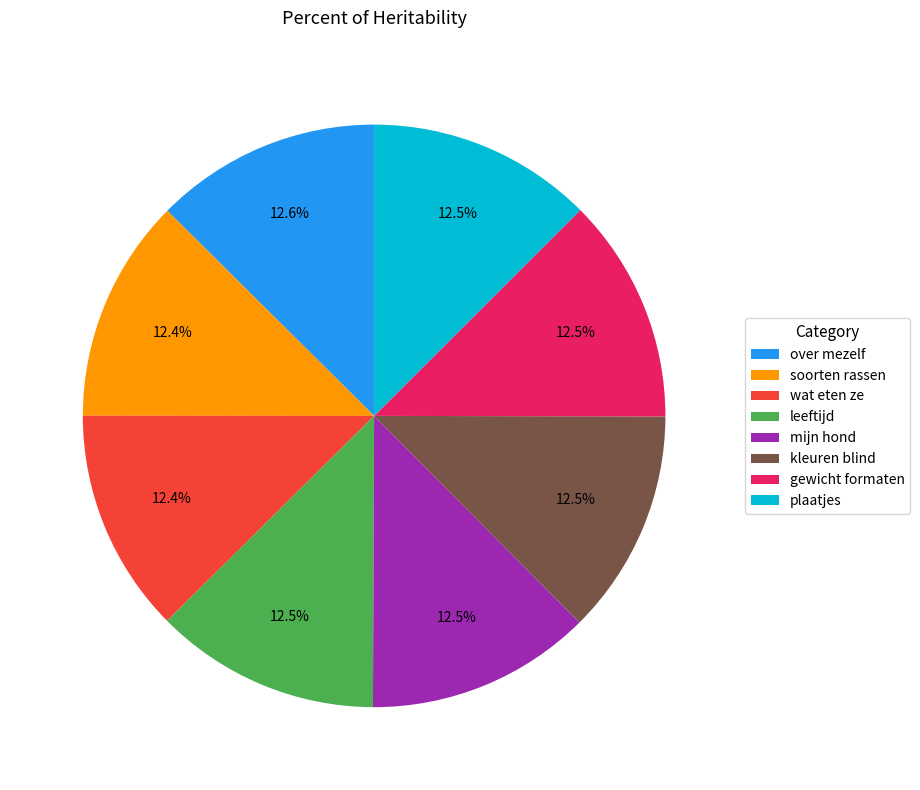

What portion of the pie excludes wat eten ze?

87.6%